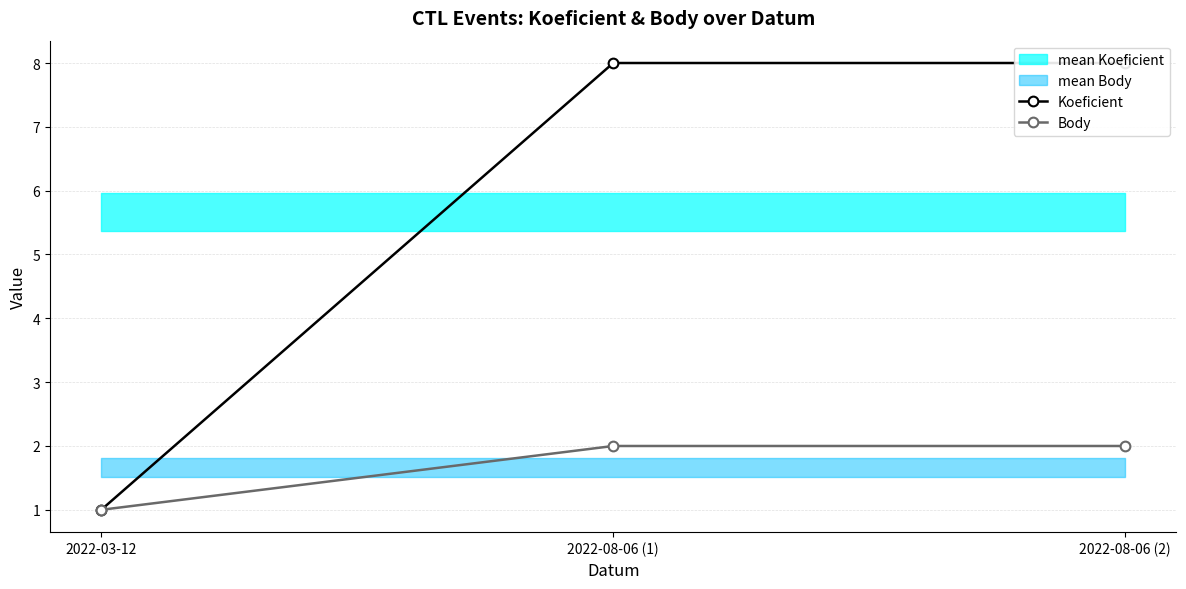

List the series in order of their overall mean, lowest first.

Body, Koeficient